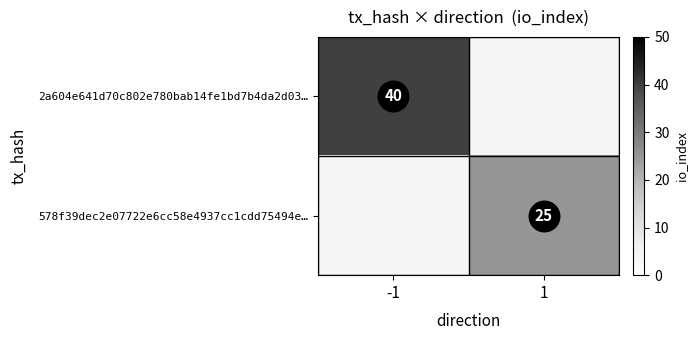

List the series in order of their peak value, highest first.

2a604e641d70c802e780bab14fe1bd7b4da2d03…, 578f39dec2e07722e6cc58e4937cc1cdd75494e…